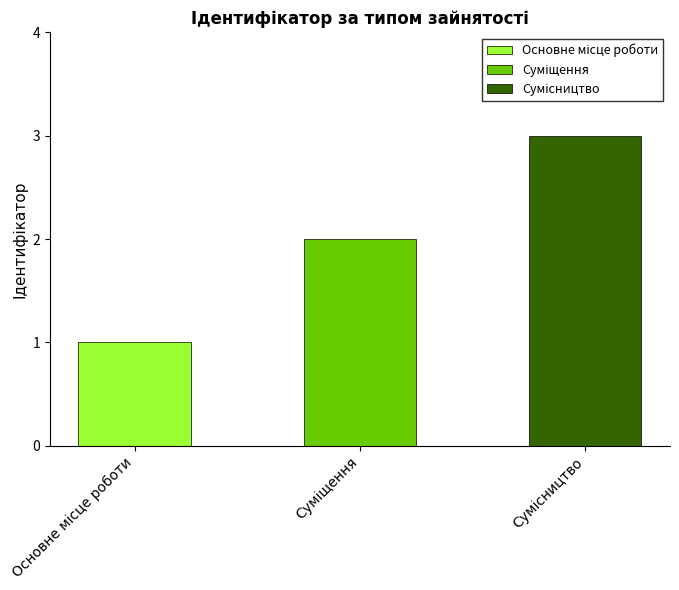

True or false: the data shows 0 at Основне місце роботи.

False